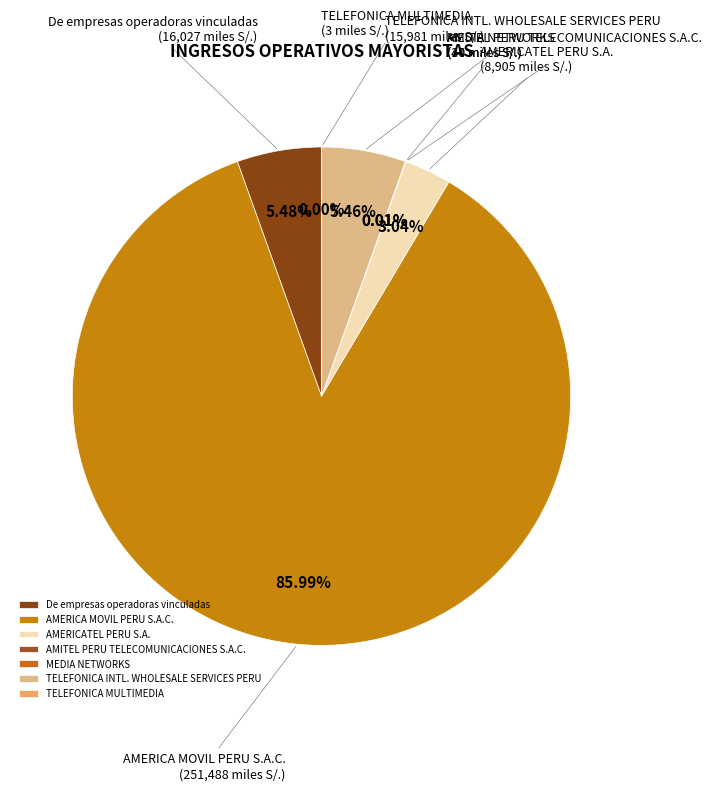

What percentage is NOT represented by AMERICA MOVIL PERU S.A.C.?

14.0%